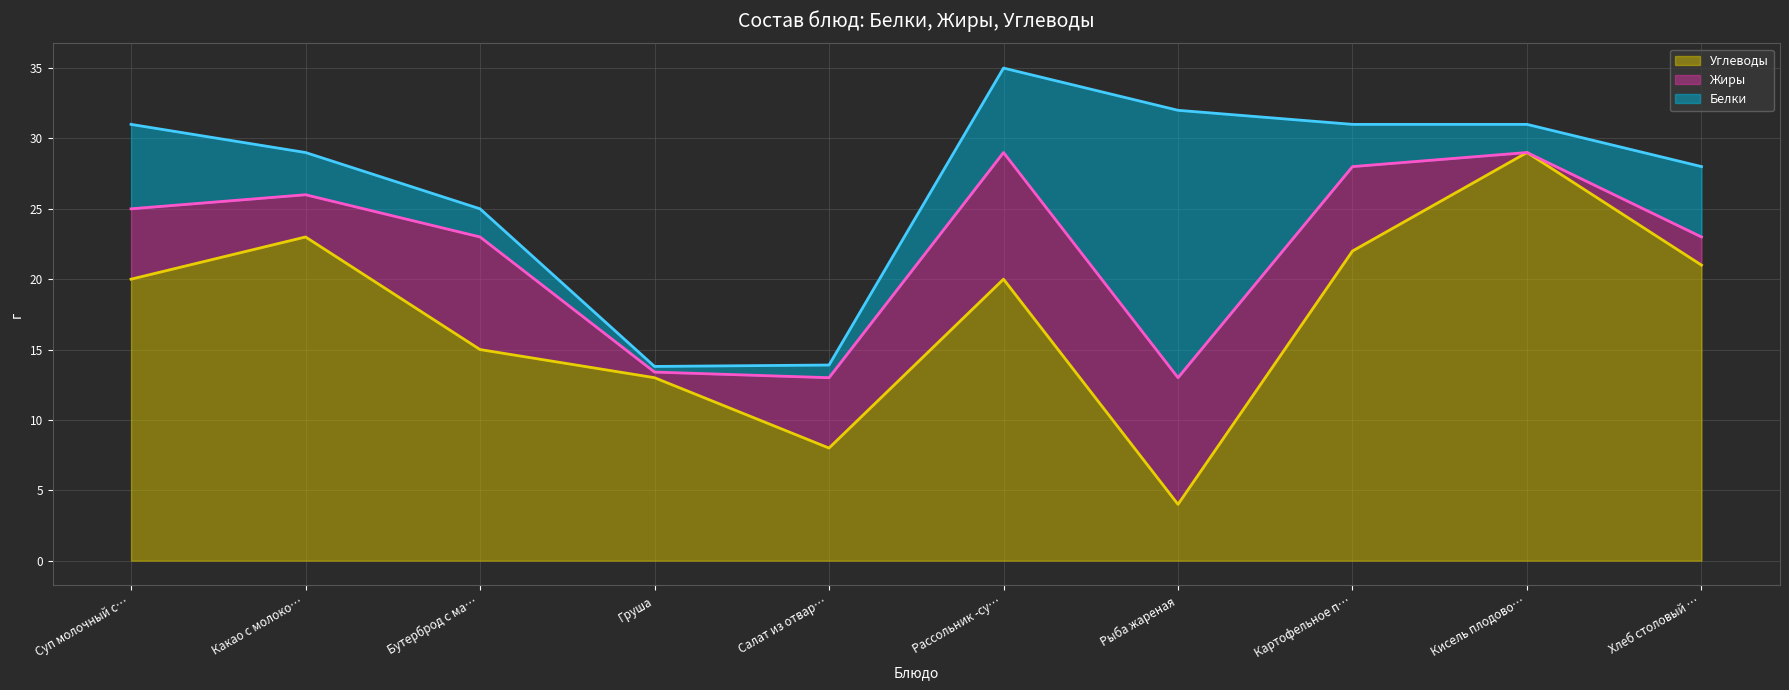

The Белки series shows 1.6 at Салат из отварной свеклы. True or false?

False